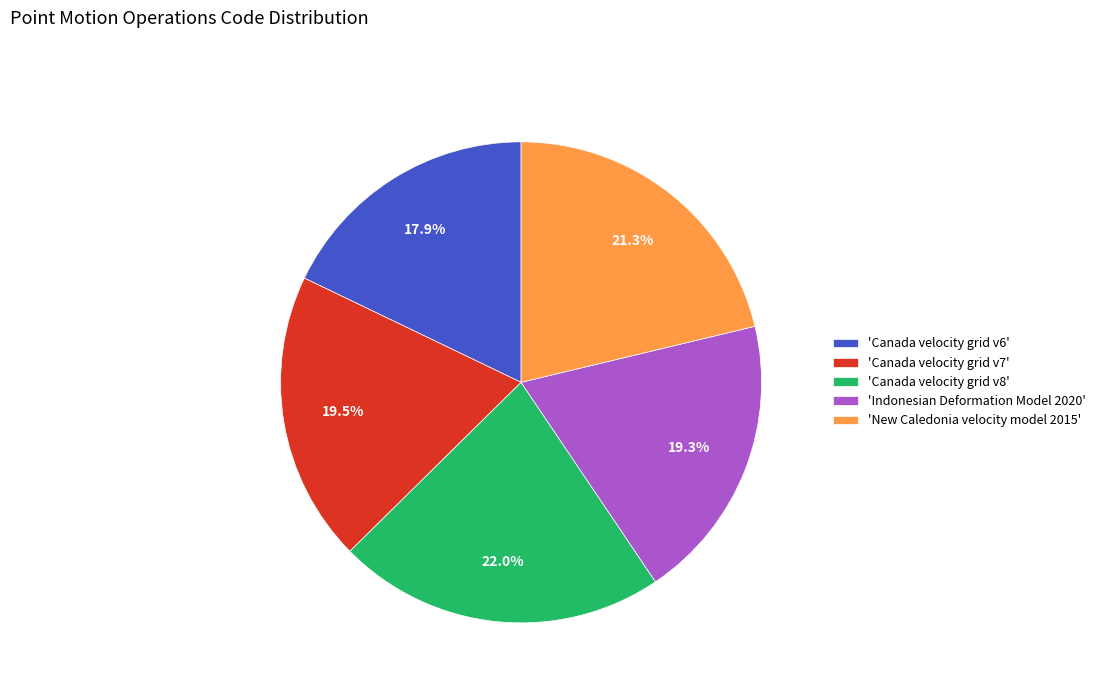

Approximately how many times larger is the value at 'Canada velocity grid v7' compared to 'New Caledonia velocity model 2015'?

0.9